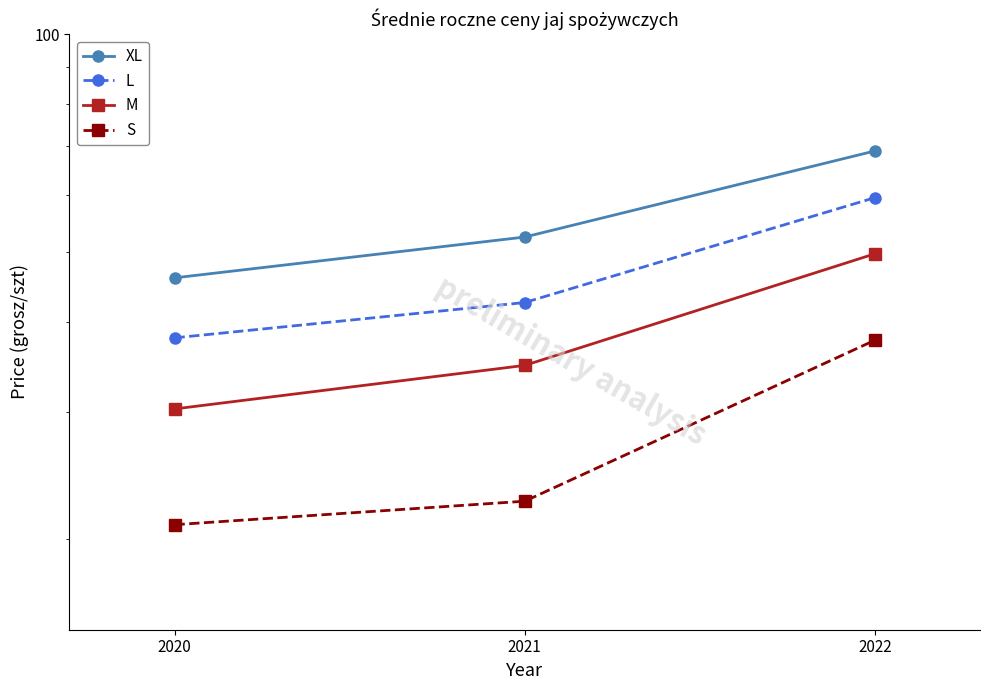

The value of M at 2021 is 46.3. True or false?

False